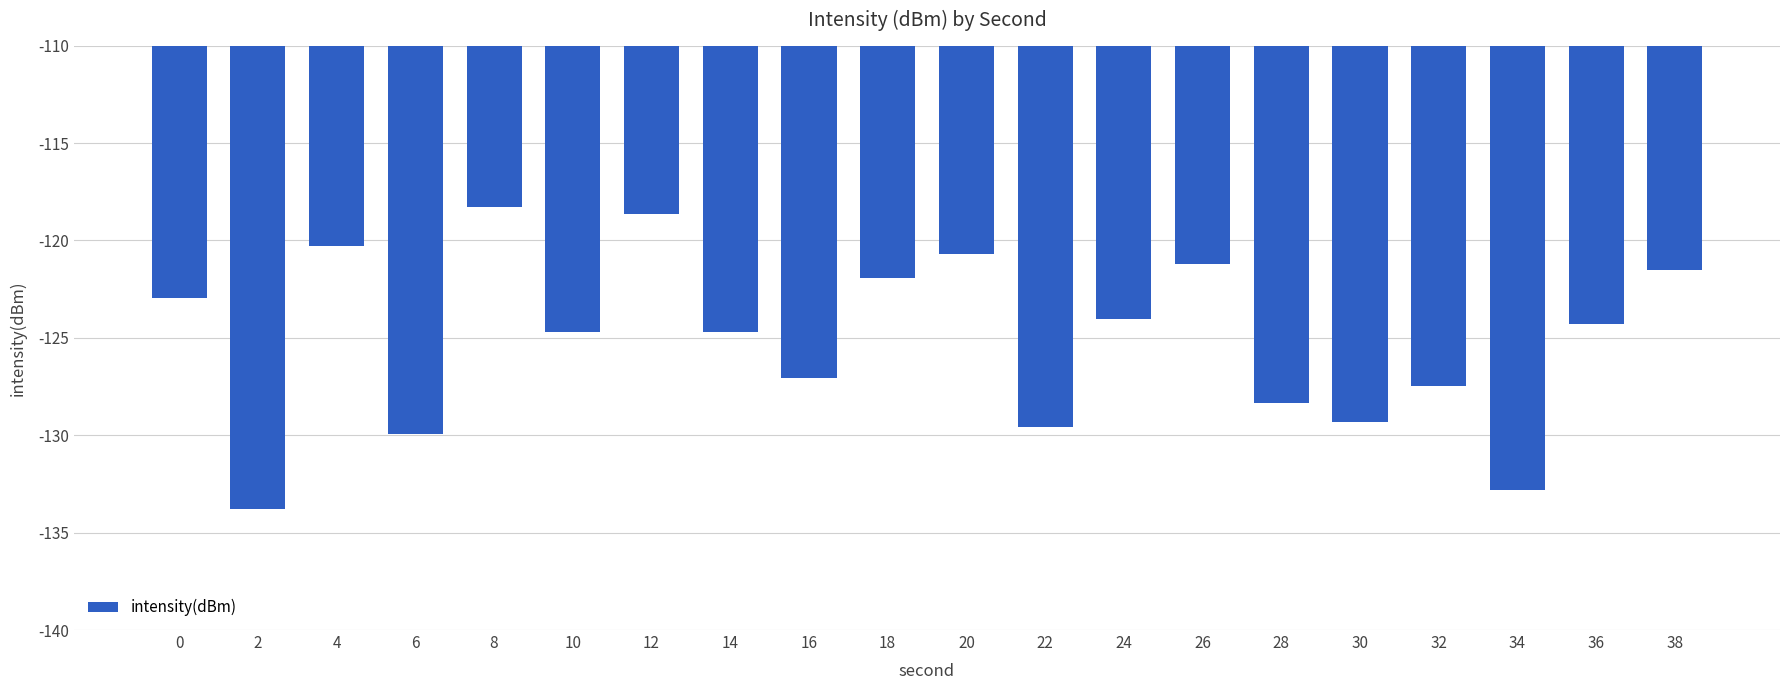

What is the smallest value displayed?

-133.8